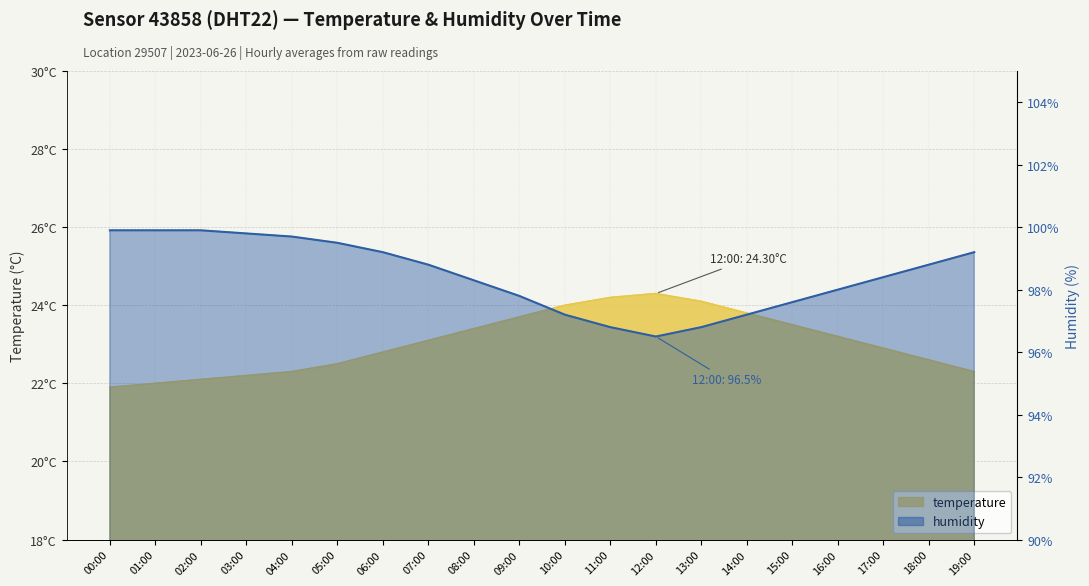

The temperature series shows 15.2 at 01:00. True or false?

False